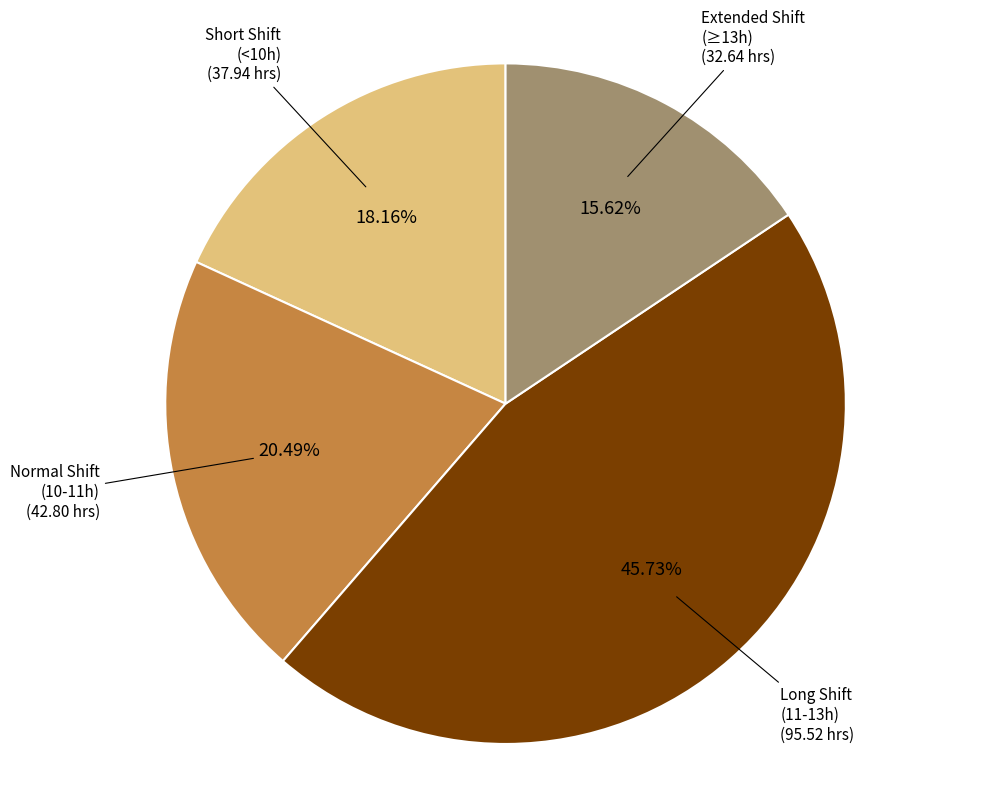

Is there any slice that represents more than half of the pie?

No